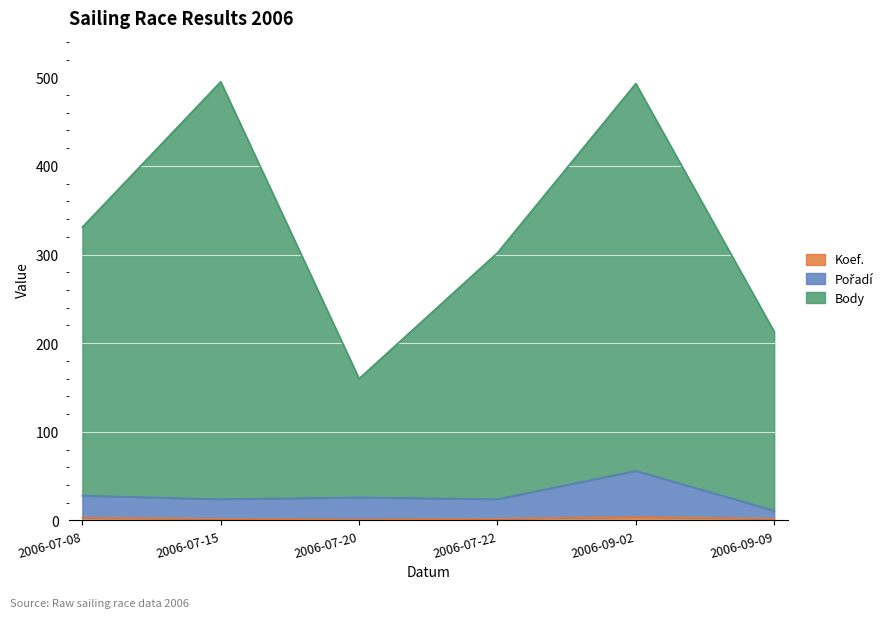

List the labels in order of Pořadí value, largest first.

2006-09-02, 2006-07-08, 2006-07-20, 2006-07-15, 2006-07-22, 2006-09-09